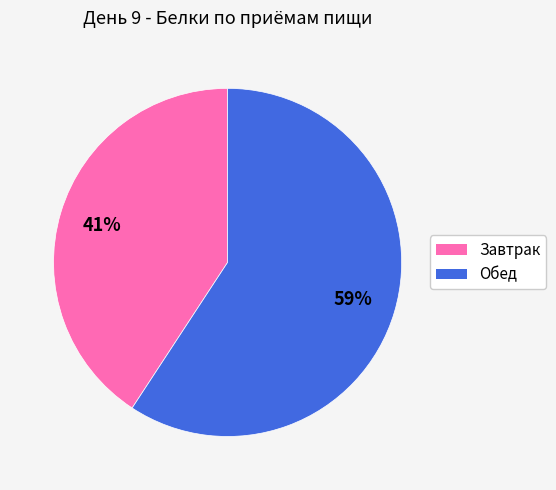

Approximately how many times larger is the value at Завтрак compared to Обед?

0.7